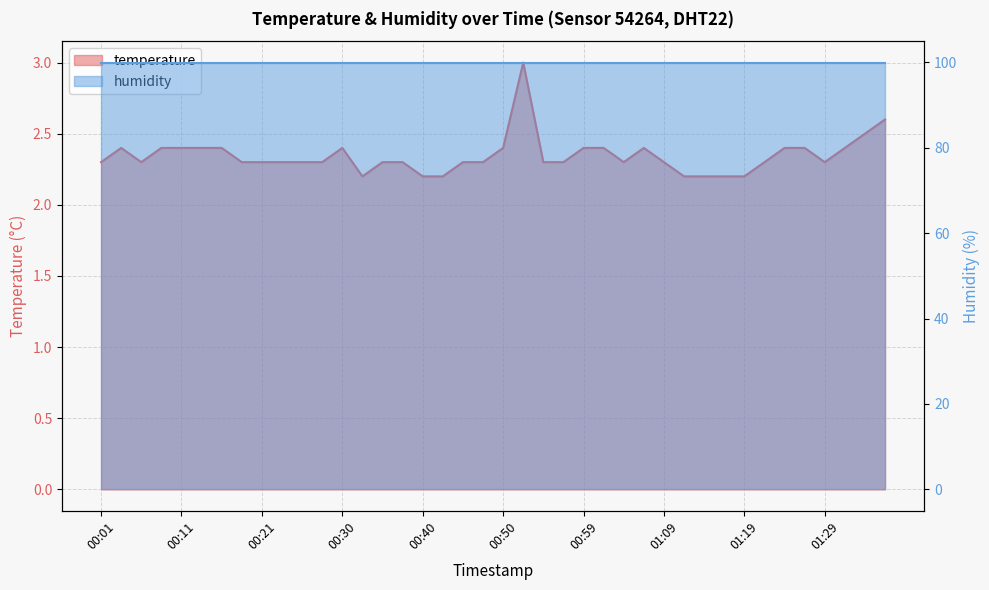

List the labels in order of value, smallest first.

00:33, 00:40, 00:42, 01:12, 01:14, 01:16, 01:19, 00:01, 00:06, 00:18, 00:21, 00:23, 00:25, 00:28, 00:35, 00:38, 00:45, 00:47, 00:55, 00:57, 01:04, 01:09, 01:21, 01:29, 00:03, 00:08, 00:11, 00:13, 00:16, 00:30, 00:50, 00:59, 01:02, 01:07, 01:24, 01:26, 01:31, 01:33, 01:36, 00:52